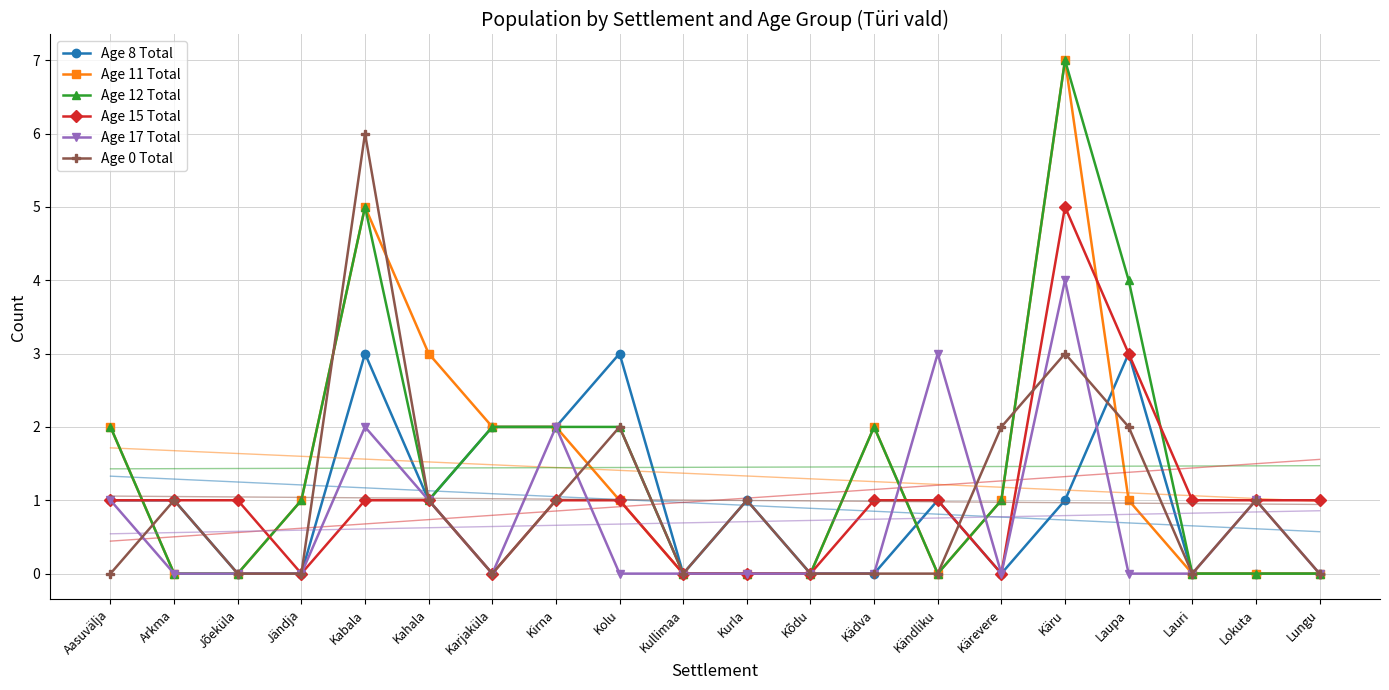

At which label is Age 0 Total closest to 3?

Käru